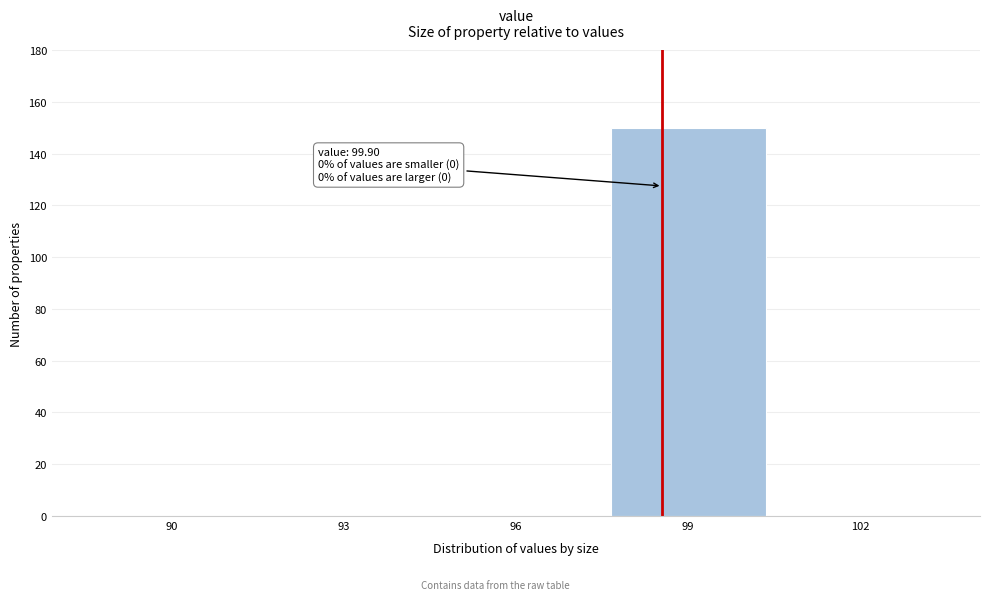

Reading right to left, transcribe all the data shown in this chart.

102=0	99=150	96=0	93=0	90=0